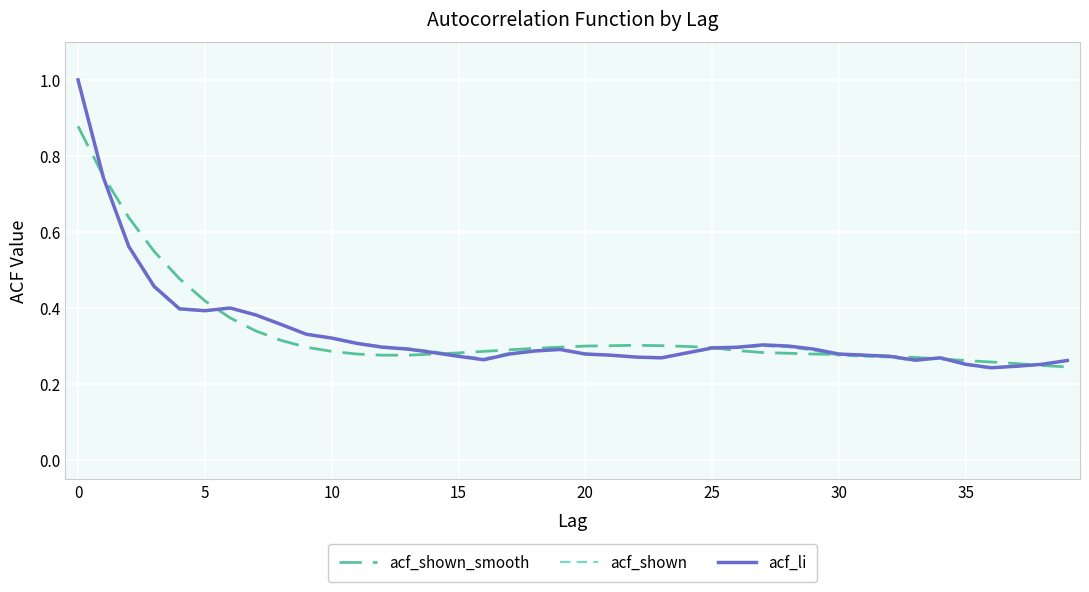

What is the greatest value displayed?

1.0